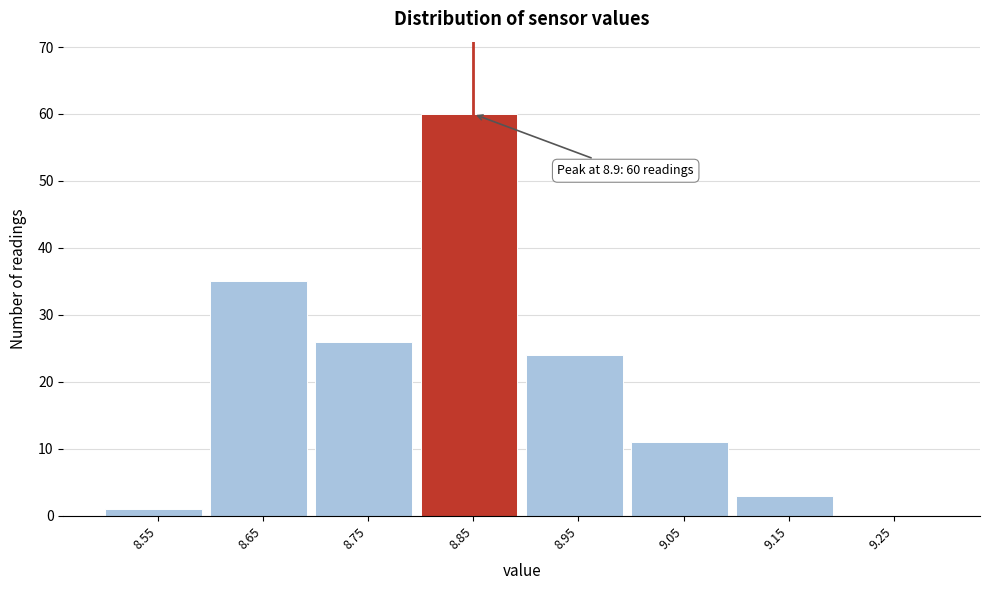

Reading left to right, transcribe all the data shown in this chart.

8.55=1	8.65=35	8.75=26	8.85=60	8.95=24	9.05=11	9.15=3	9.25=0